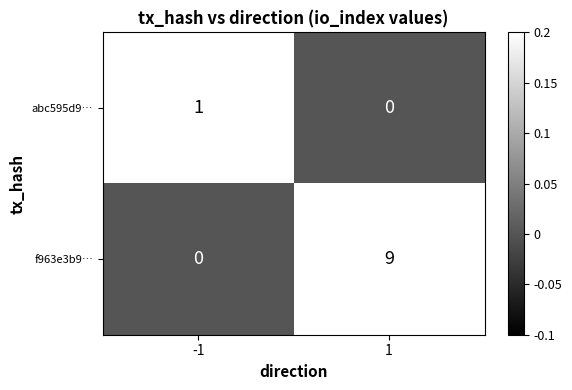

Count the number of categories in the chart.

2